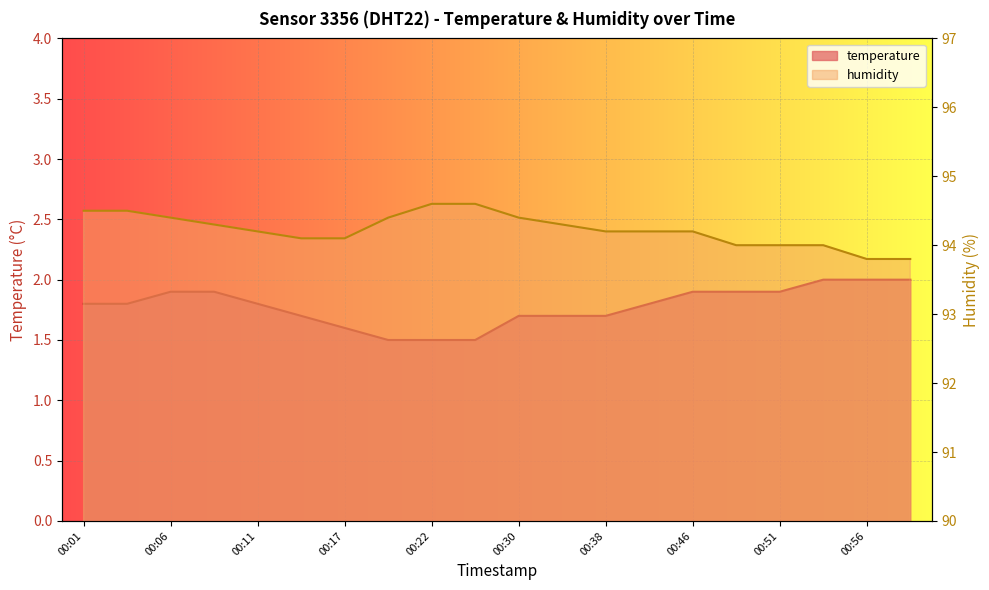

Reading right to left, list all the values displayed in this chart.

temperature: 2.0	2.0	2.0	1.9	1.9	1.9	1.8	1.7	1.7	1.7	1.5	1.5	1.5	1.6	1.7	1.8	1.9	1.9	1.8	1.8
humidity: 93.8	93.8	94.0	94.0	94.0	94.2	94.2	94.2	94.3	94.4	94.6	94.6	94.4	94.1	94.1	94.2	94.3	94.4	94.5	94.5